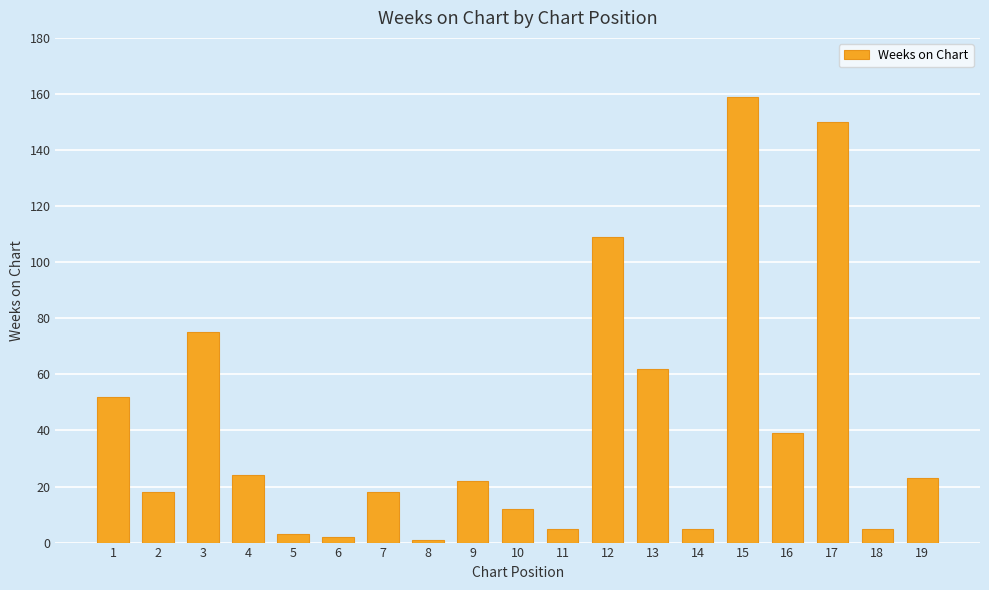

The value at 14 is 5. True or false?

True